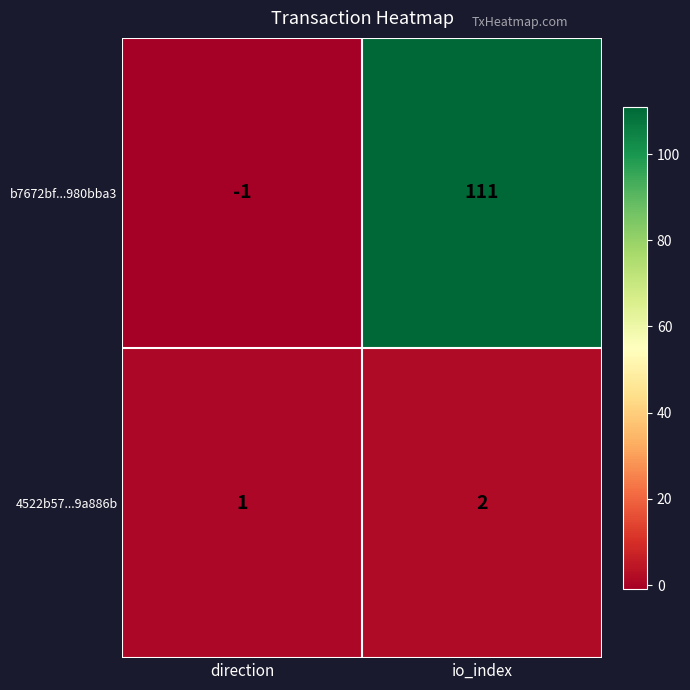

What value does the b7672bf...980bba3 series have at io_index, to the nearest 5?

110